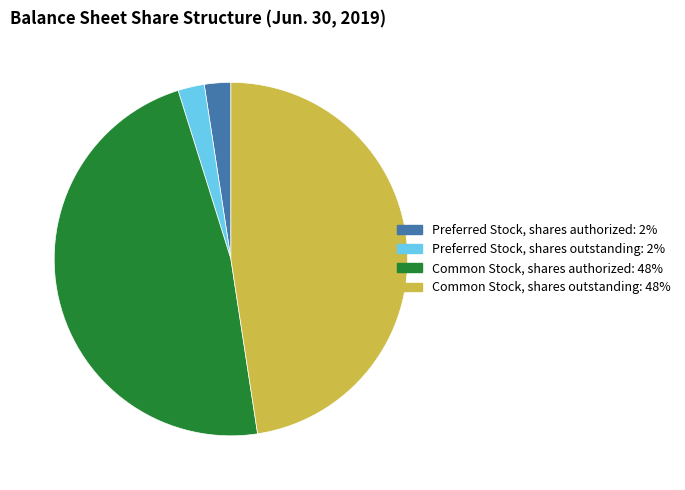

True or false: Preferred Stock, shares authorized accounts for 2% of the total.

True